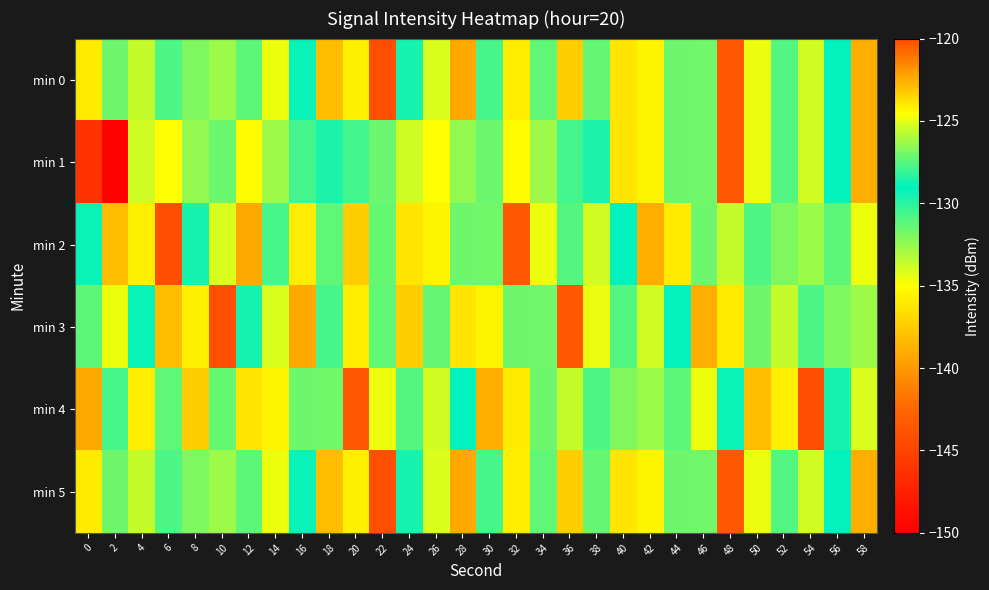

What is the smallest value displayed?

-149.7